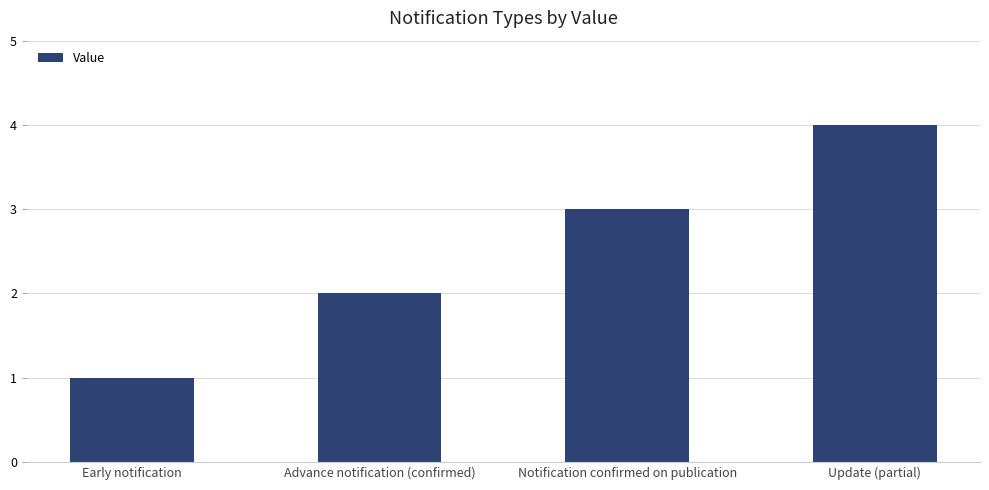

Reading left to right, list all the values displayed in this chart.

Early notification=1	Advance notification (confirmed)=2	Notification confirmed on publication=3	Update (partial)=4